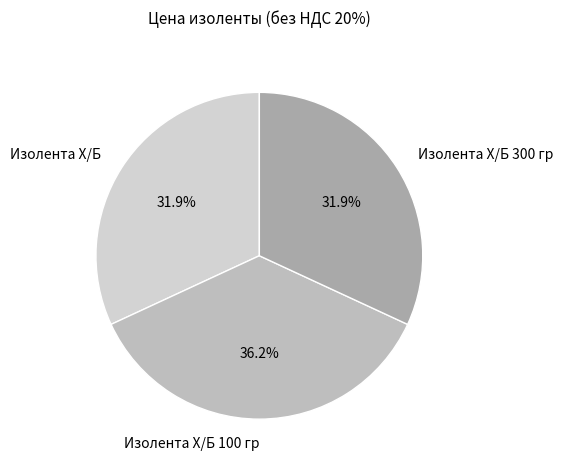

Is there any slice that represents more than half of the pie?

No